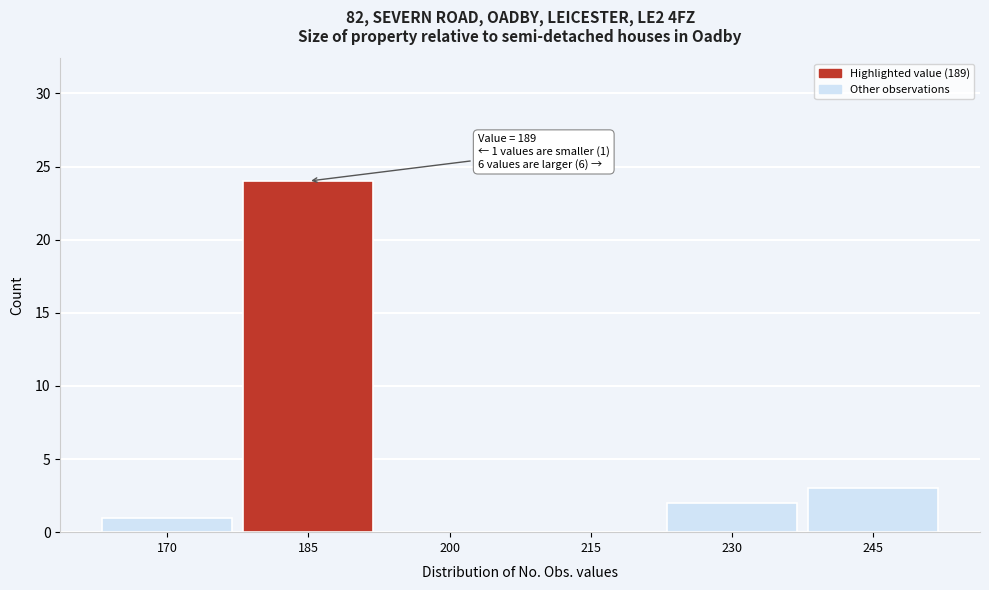

Reading left to right, what are all the values shown in this chart?

170=1	185=24	200=0	215=0	230=2	245=3